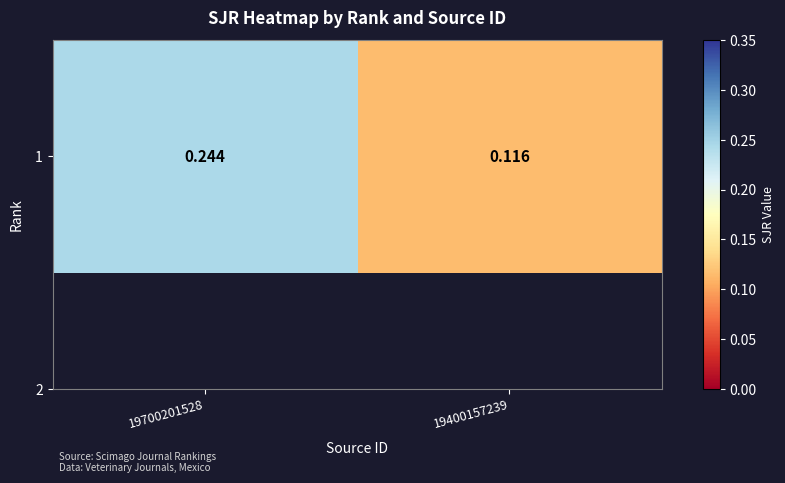

The chart shows a value of 0.1 at 19700201528. True or false?

False